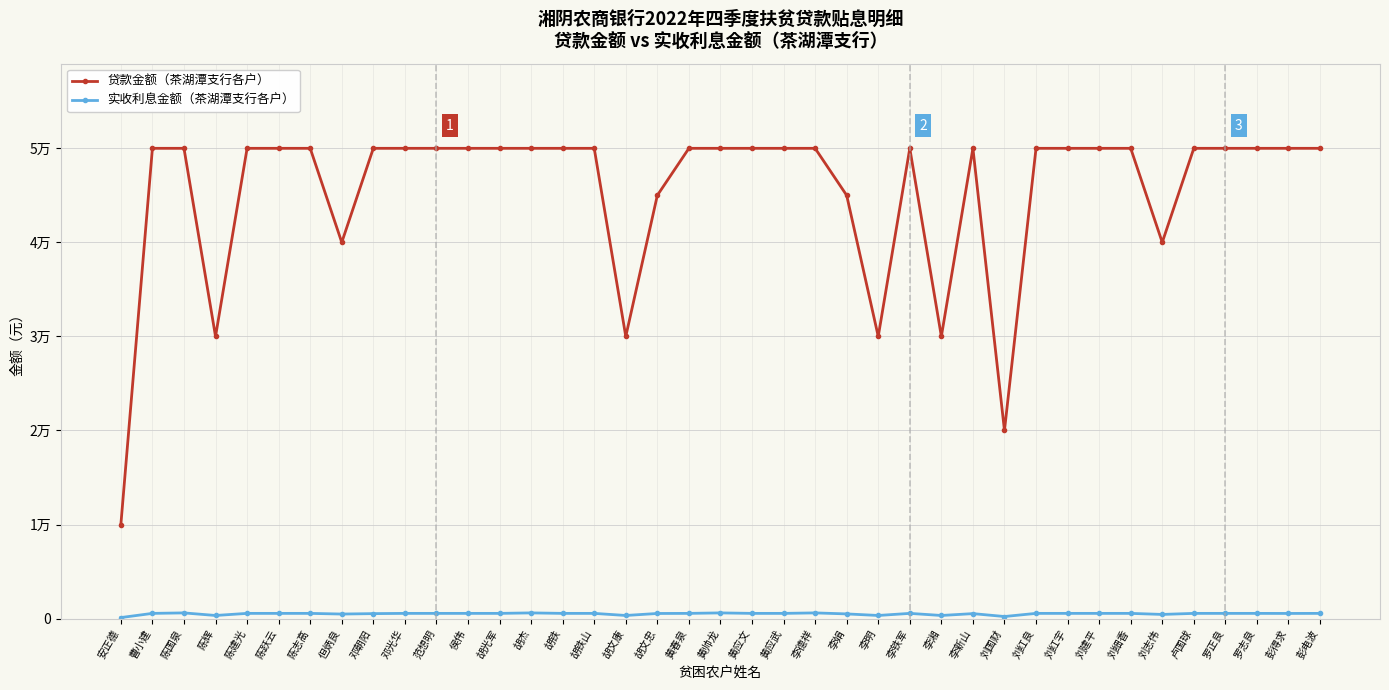

Does the chart have visible grid lines?

Yes